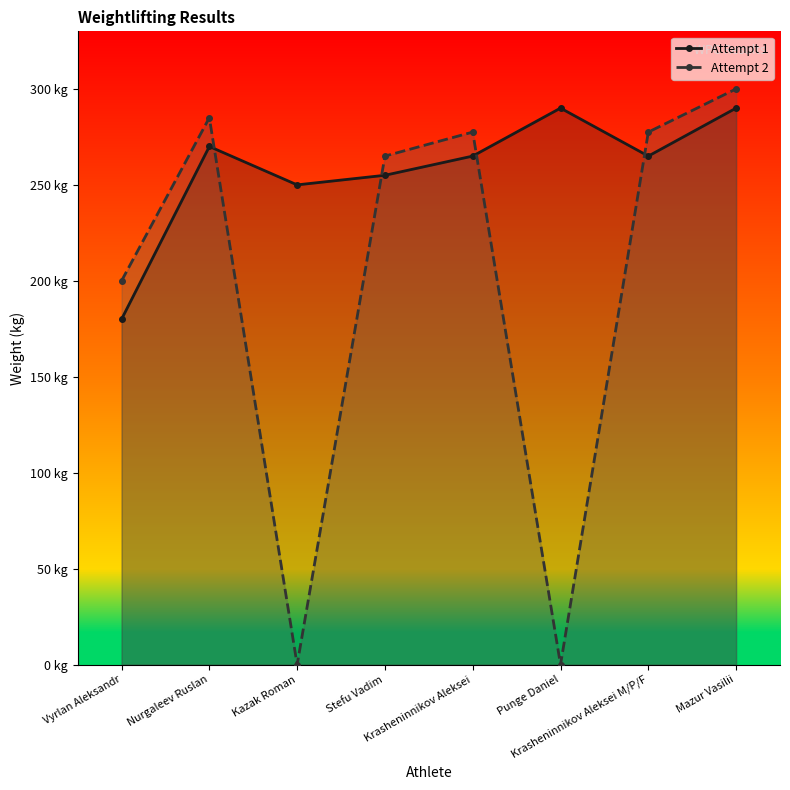

What is the difference between the Attempt 2 values at Mazur Vasilii and Stefu Vadim?

35.0